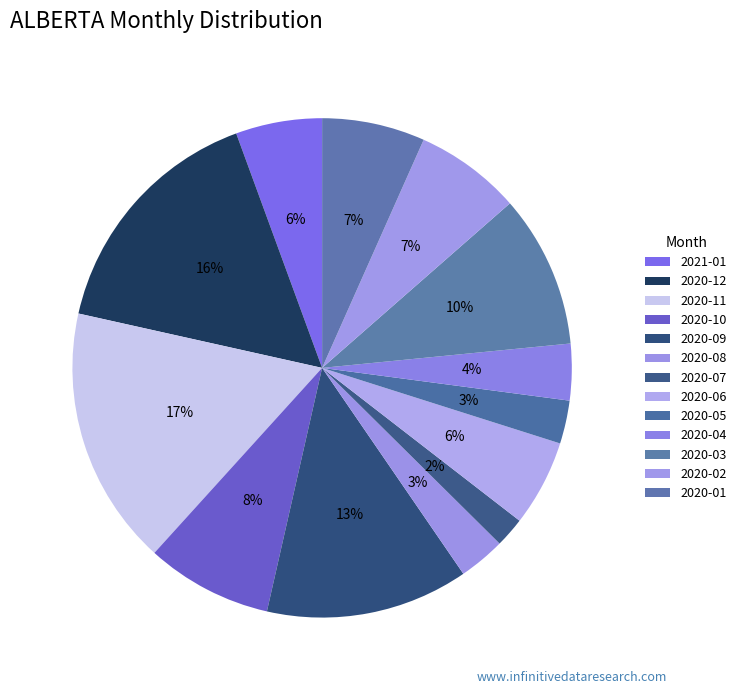

To the nearest percent, what percentage of the pie is 2020-04?

4%